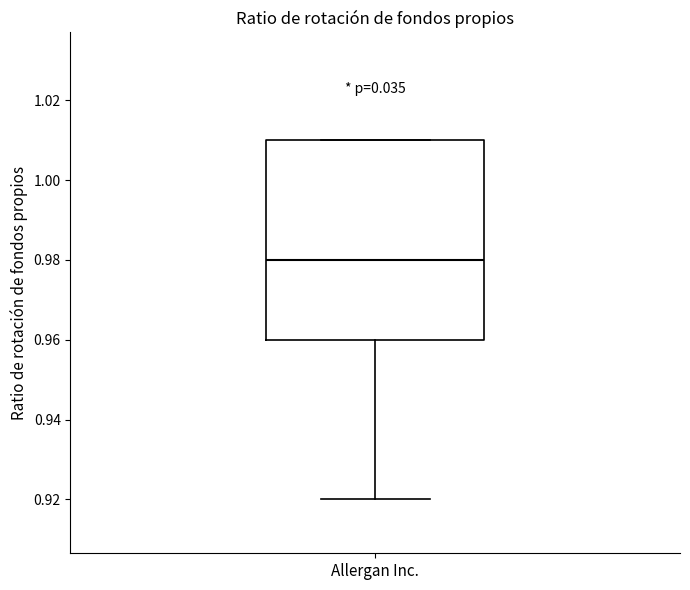

Transcribe this box plot: give where the median line is, the range the box spans, and where the two whiskers end, as read against the y-axis. The values are not printed on the chart, so give them approximately, as read against the axis.

median 0.98, box 0.96 to 1.01, whiskers 0.92 to 1.01